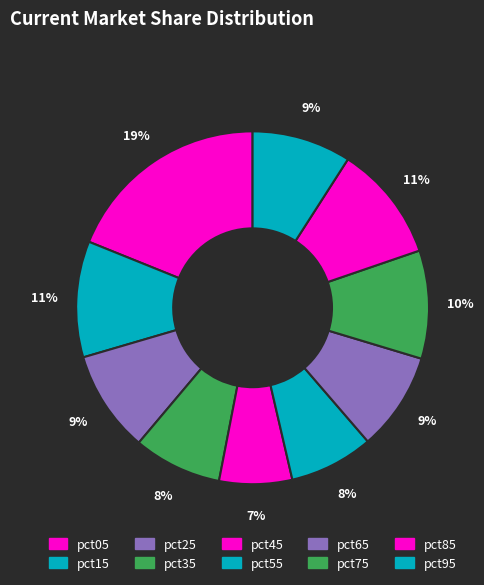

Which slice is the smallest?

pct45